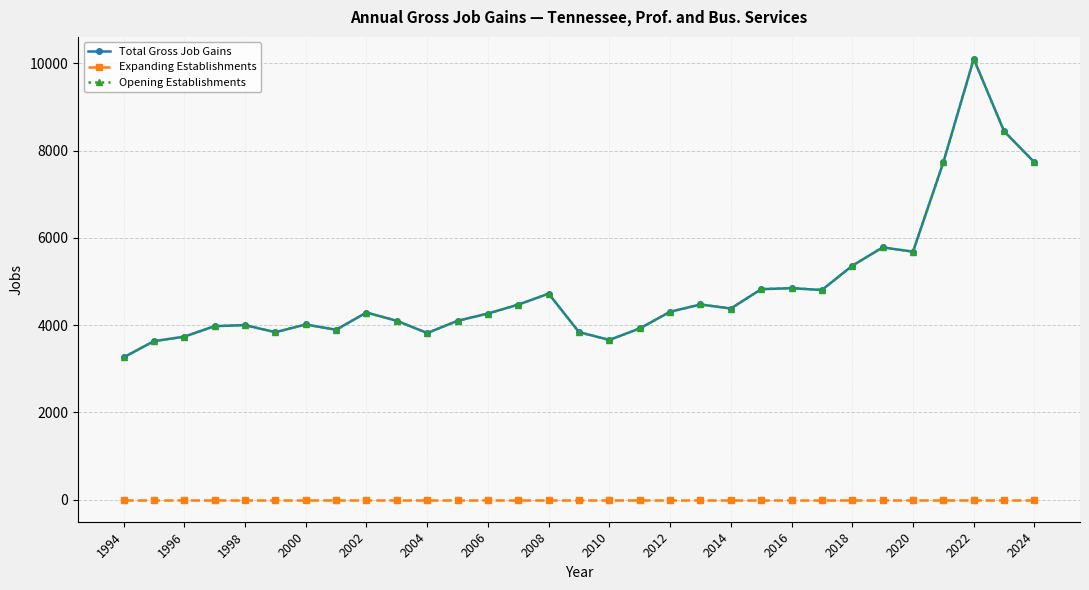

Does the chart have visible grid lines?

Yes